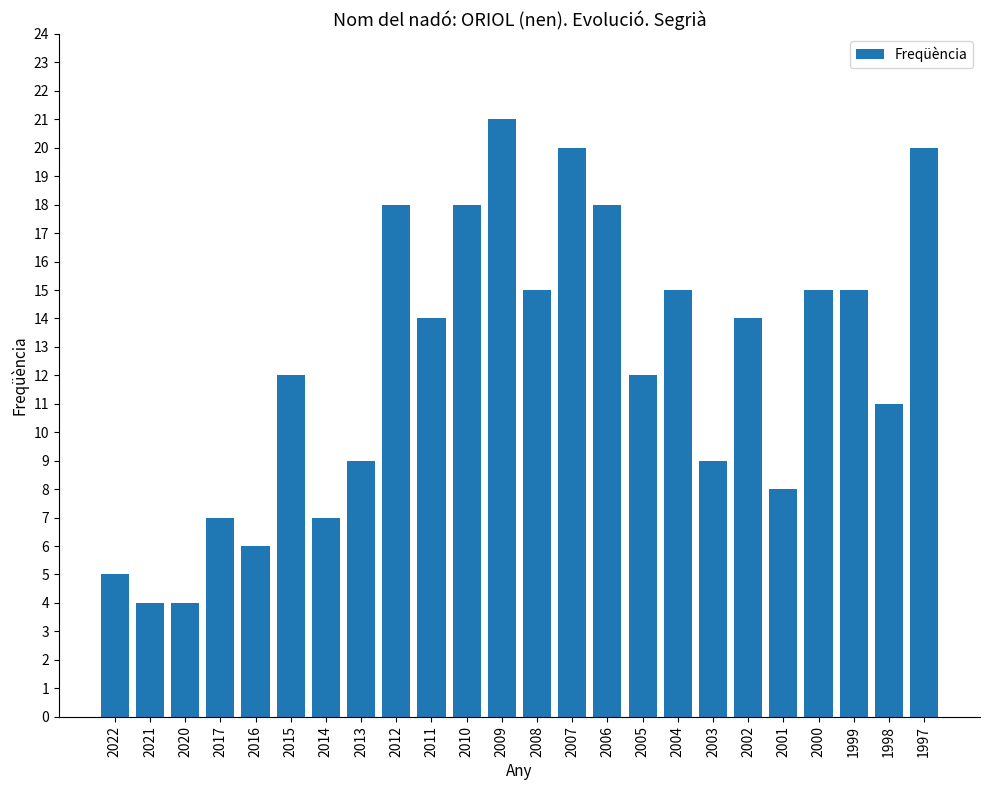

Between 2004 and 2015, which is larger?

2004